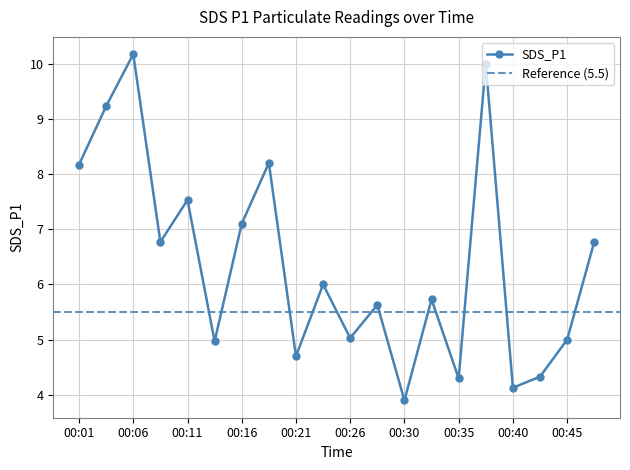

At which category does SDS_P1 reach its first local peak?

00:06